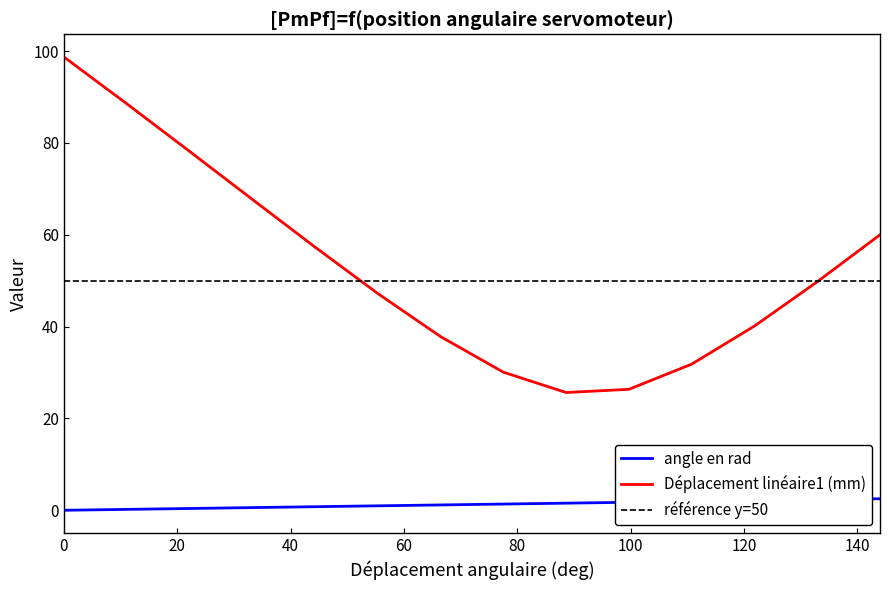

True or false: angle en rad and Déplacement linéaire1 (mm) cross at least once.

False